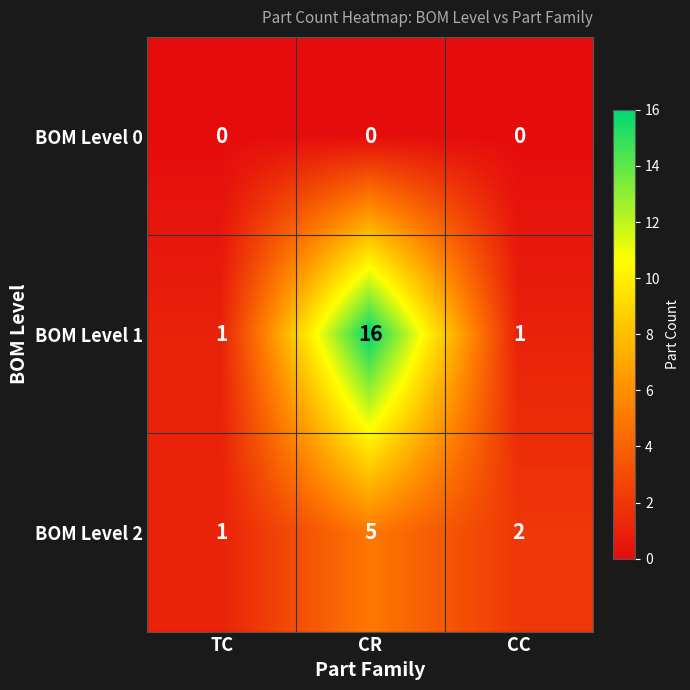

What is the greatest value displayed?

16